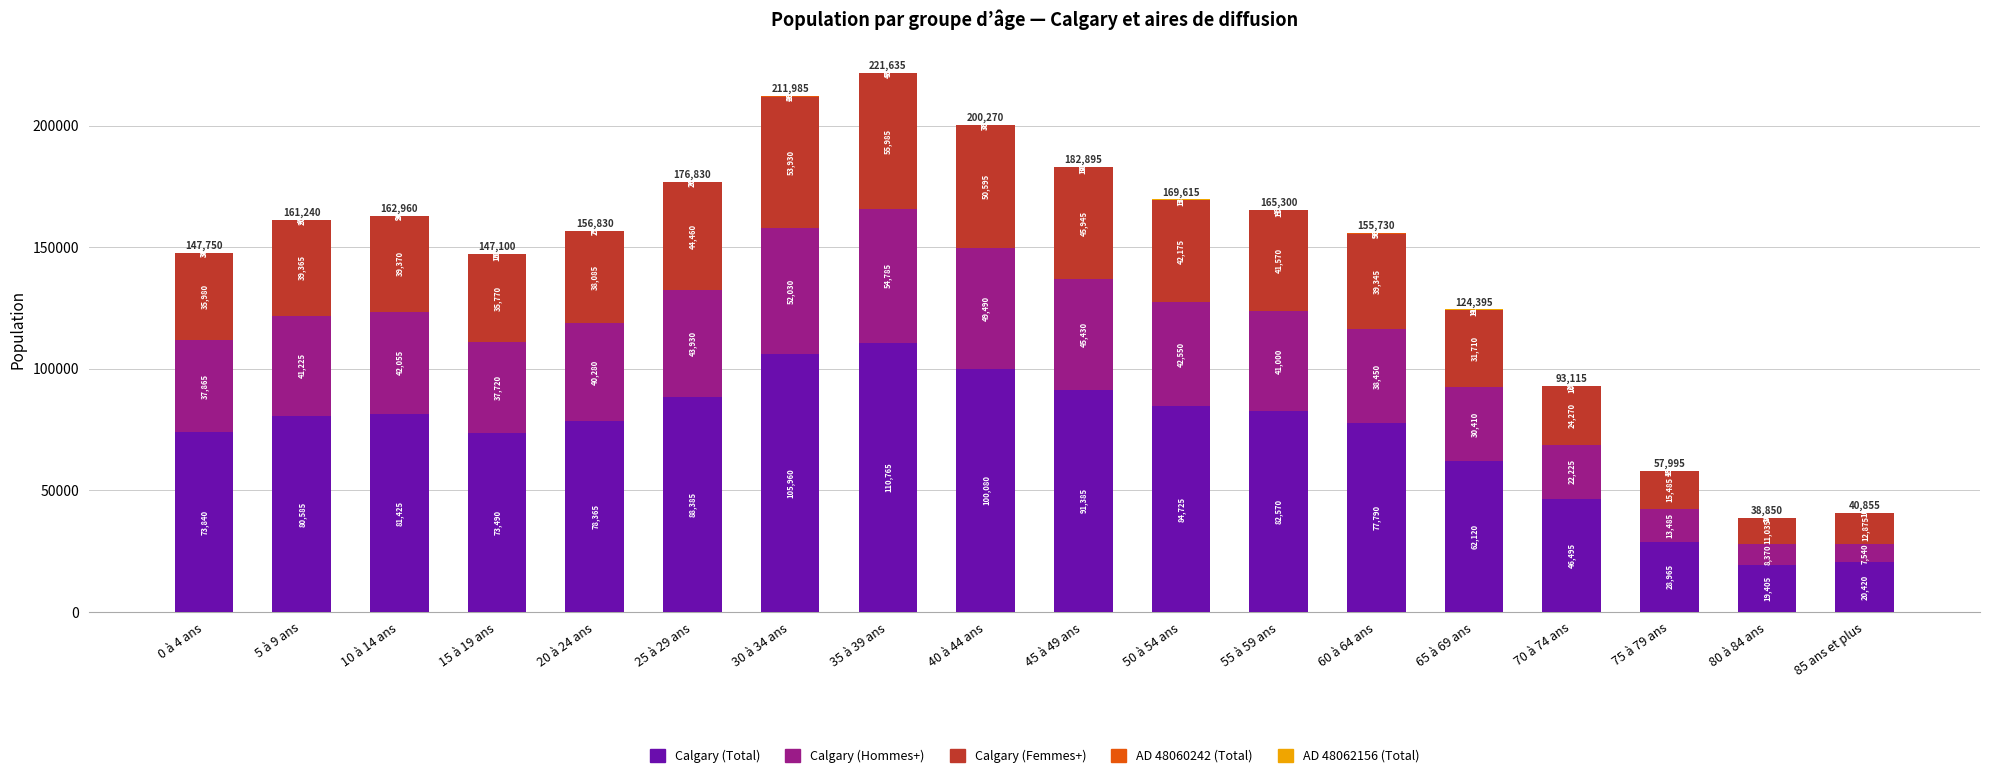

The value of Calgary (Total) at 20 à 24 ans is 78365. True or false?

True